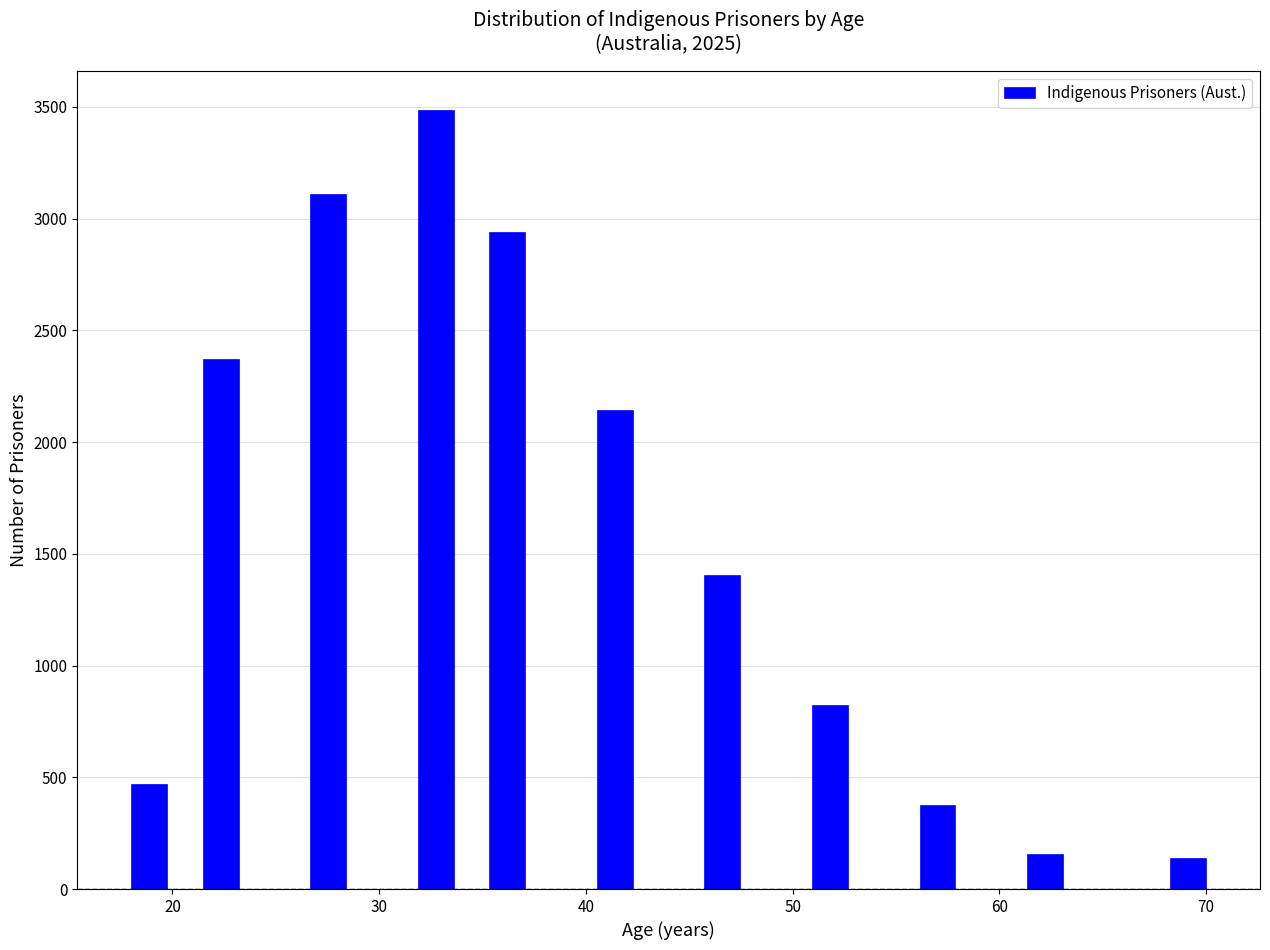

Read against the x-axis, roughly where is the centre of the tallest bar?

33